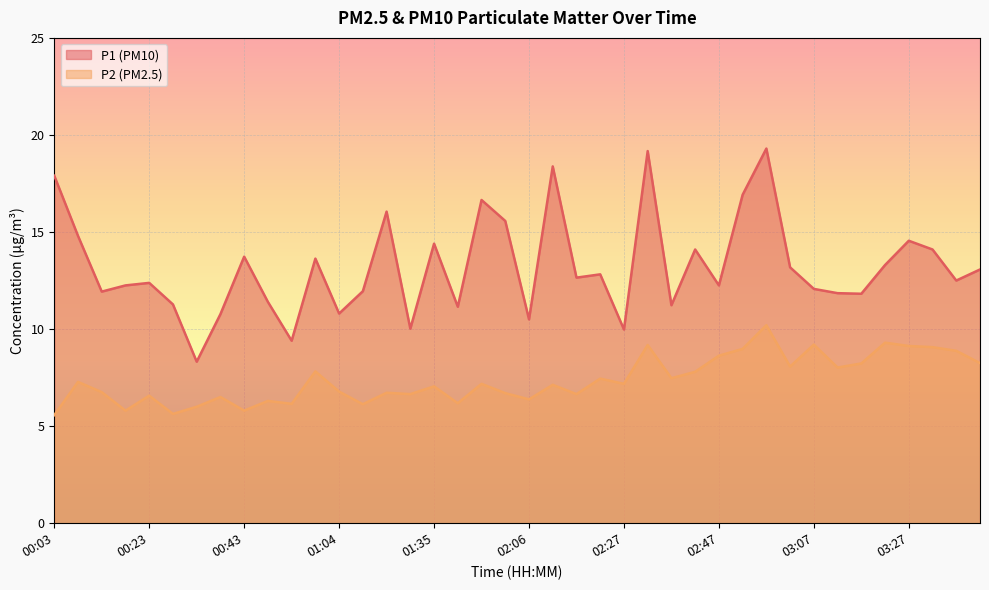

Which series has the widest spread of values?

P1 (PM10)